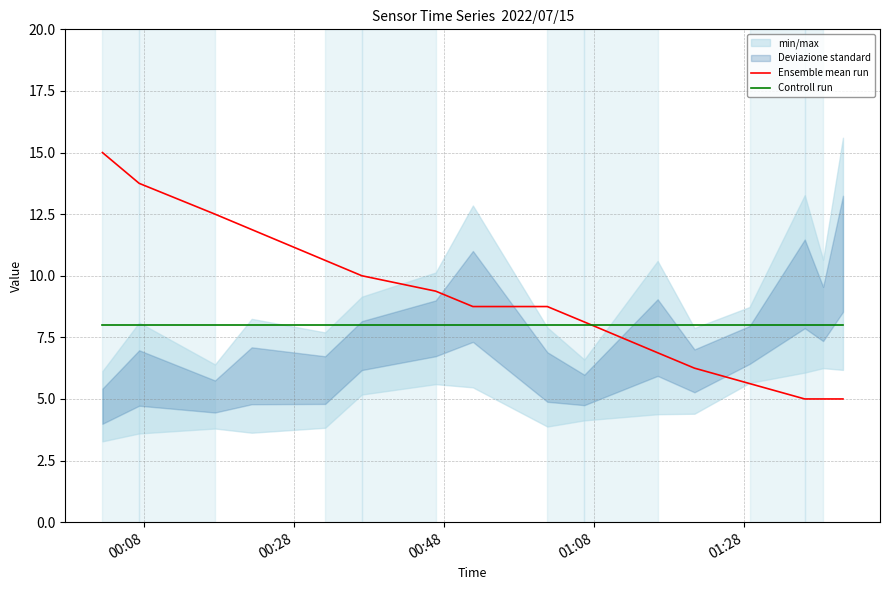

What is the lowest value of the Ensemble mean run series?

5.0